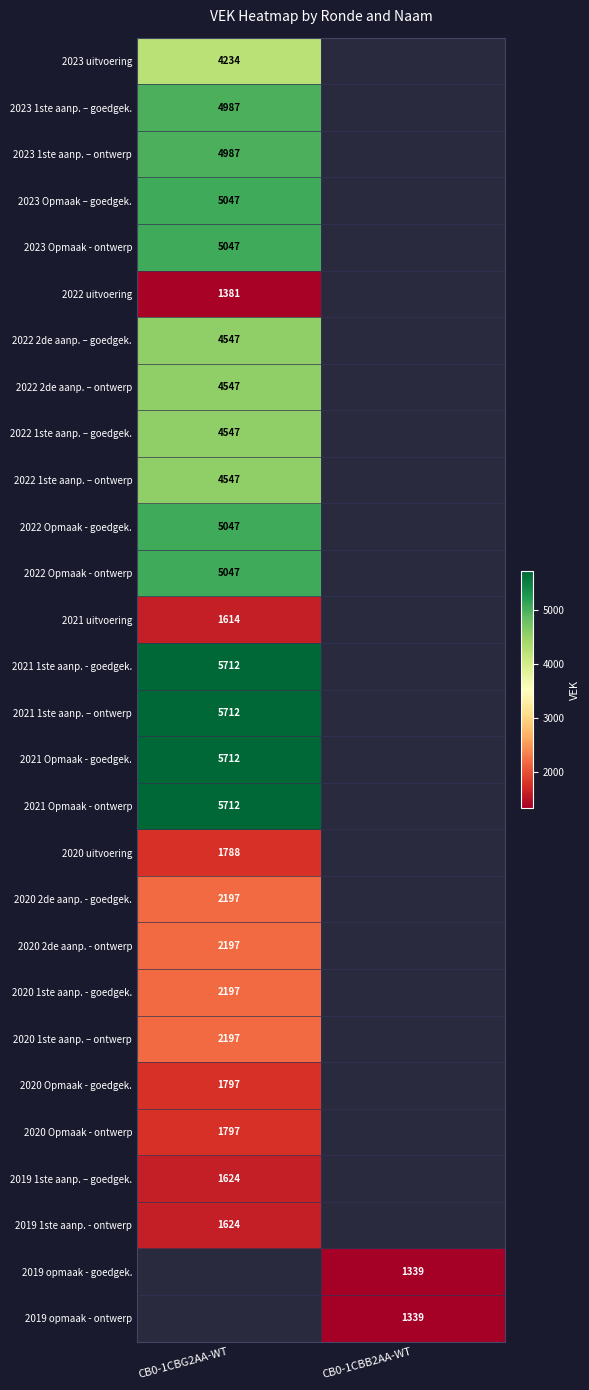

What is the maximum value shown in the chart?

5712.0